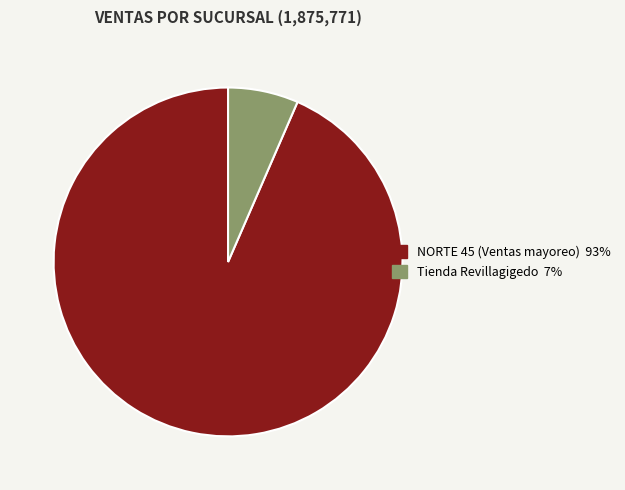

Does any single category account for the majority?

Yes